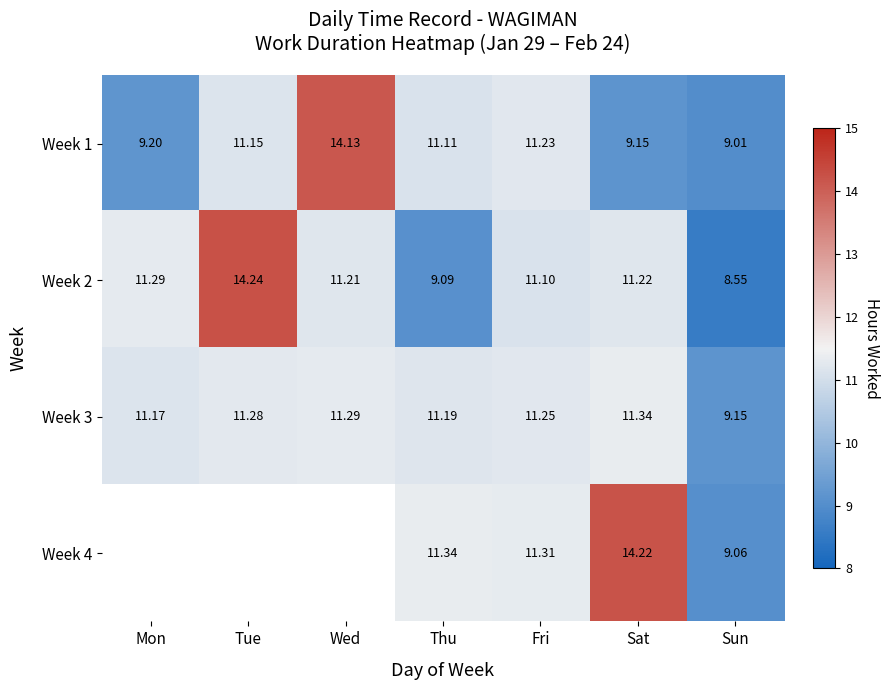

What is the difference between the highest and lowest values at Sat?

5.1